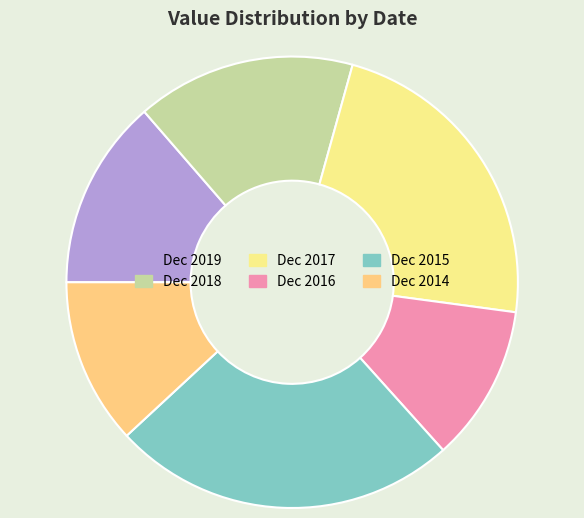

How many segments does this pie chart have?

6